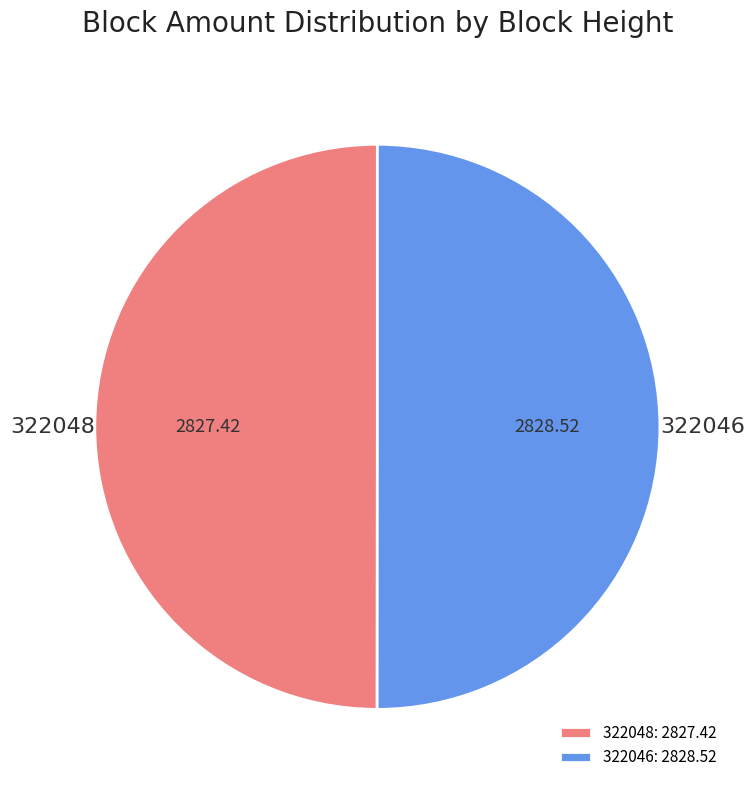

Count the number of slices in the pie.

2